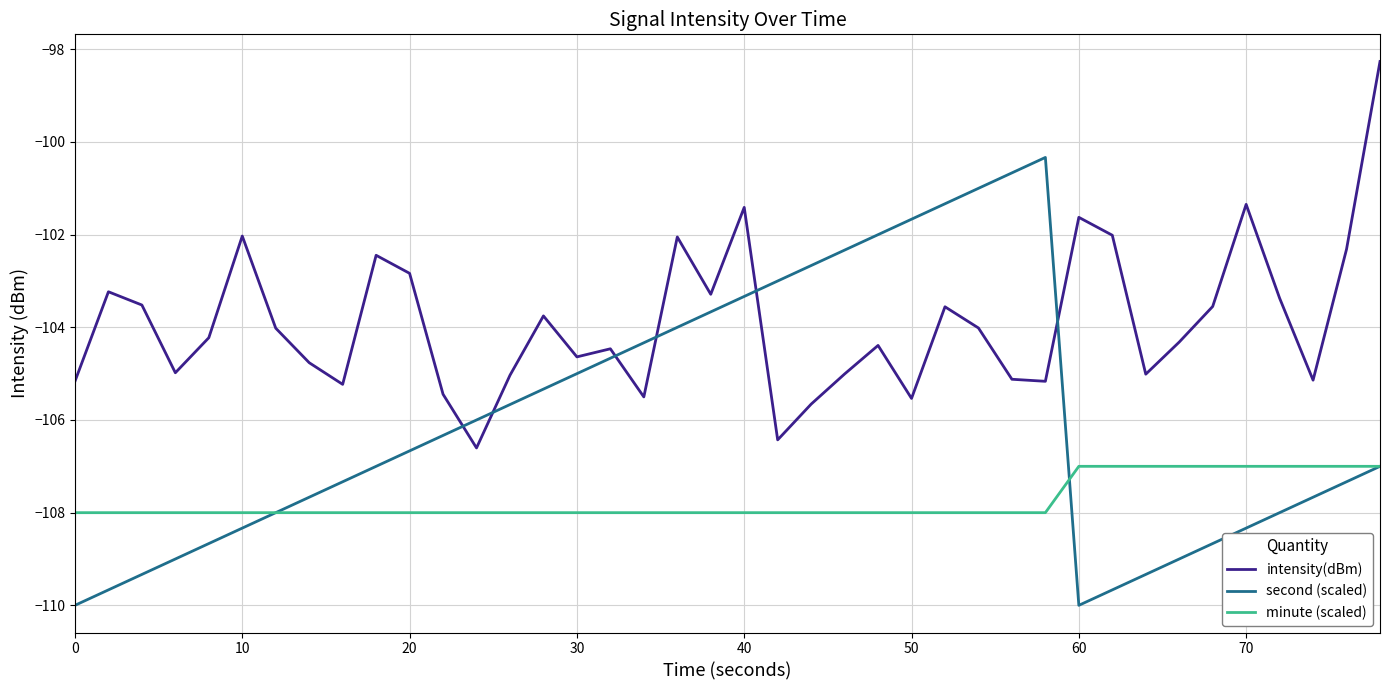

Which series has the widest spread of values?

second (scaled)